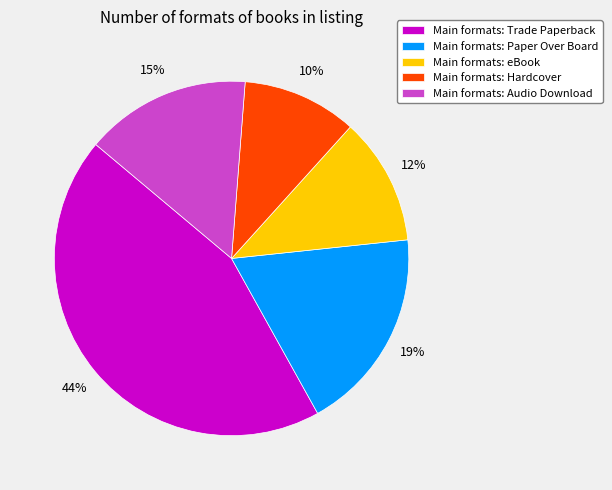

What is the smallest slice in the pie chart?

Main formats: Hardcover